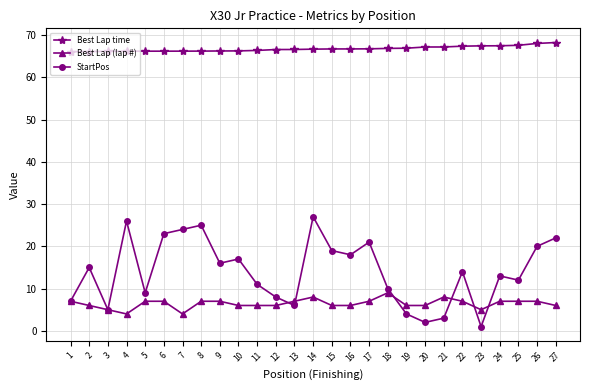

At 10, list the series in order from smallest to largest.

Best Lap (lap #), StartPos, Best Lap time